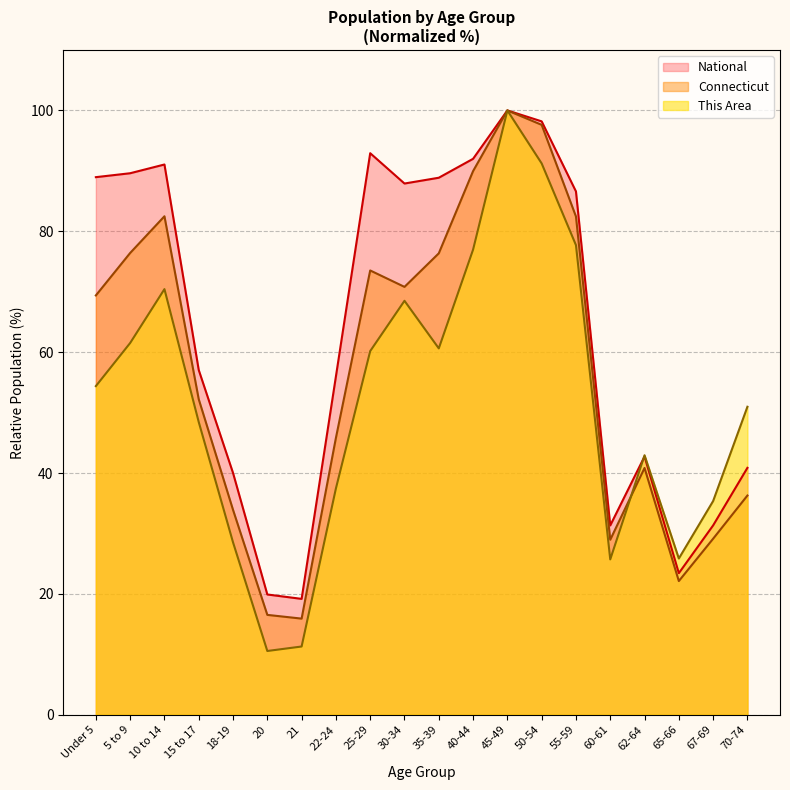

What is the sum of the This Area values at 65-66 and 67-69?

61.2